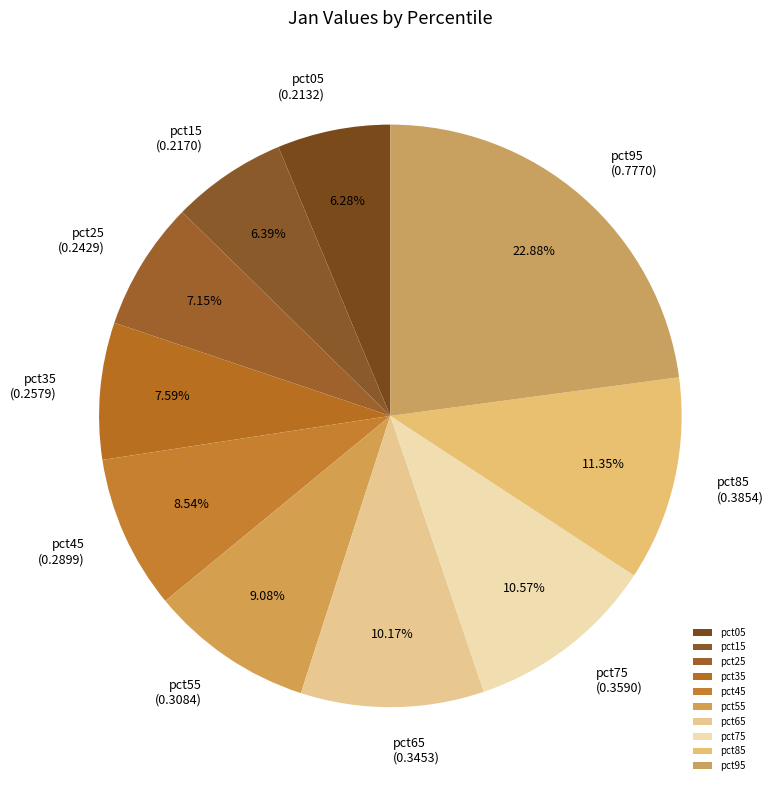

How many segments does this pie chart have?

10